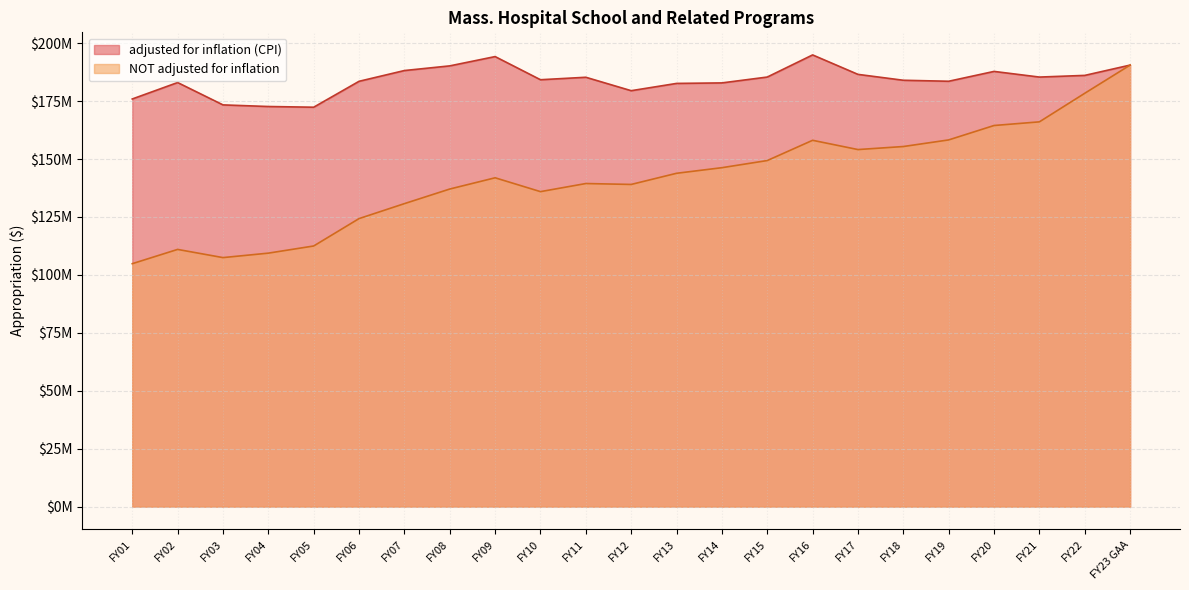

Rank the categories by NOT adjusted for inflation value from lowest to highest.

FY01, FY03, FY04, FY02, FY05, FY06, FY07, FY10, FY08, FY12, FY11, FY09, FY13, FY14, FY15, FY17, FY18, FY16, FY19, FY20, FY21, FY22, FY23 GAA